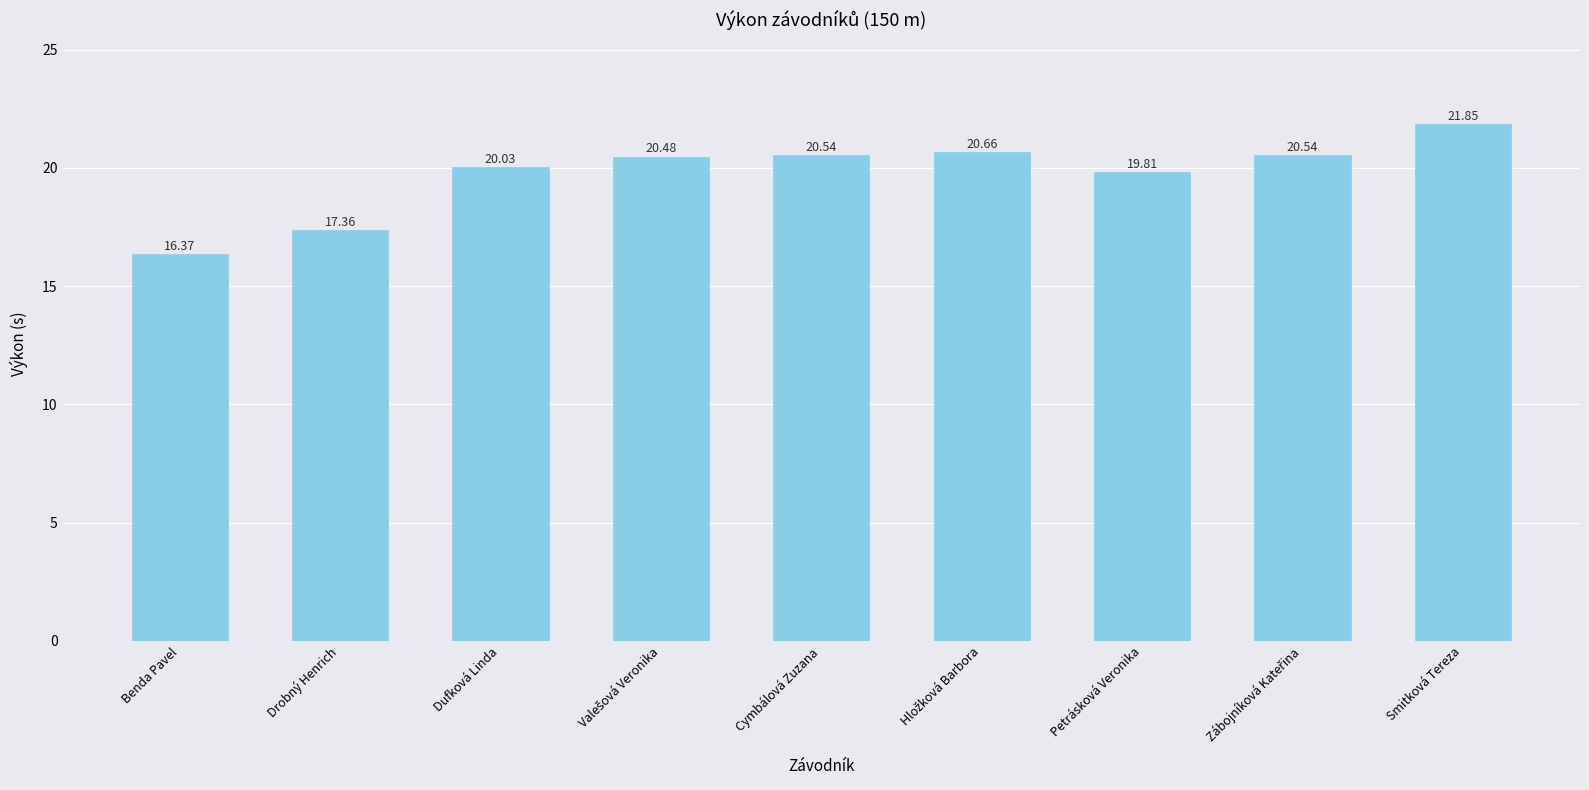

What is the difference between the second highest and minimum values?

4.3